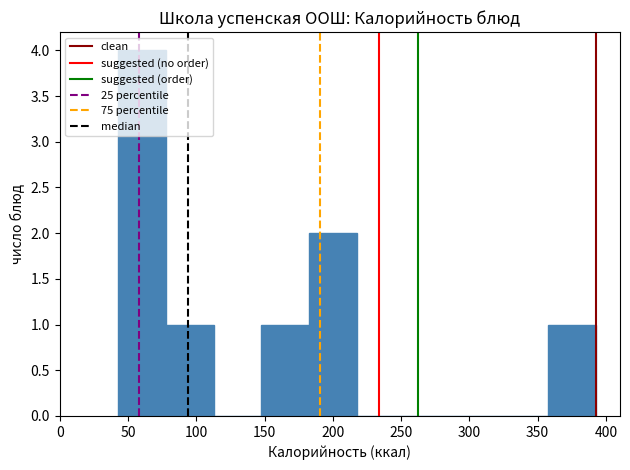

Which range on the x-axis has the tallest bar?

45 to 80